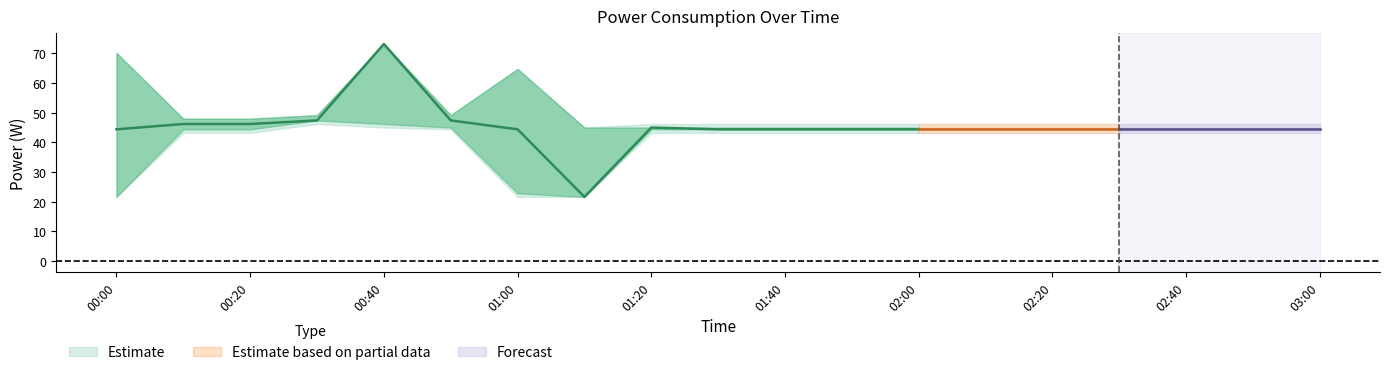

What is the difference between the maximum and second lowest values in the power_lower1 series?

25.8